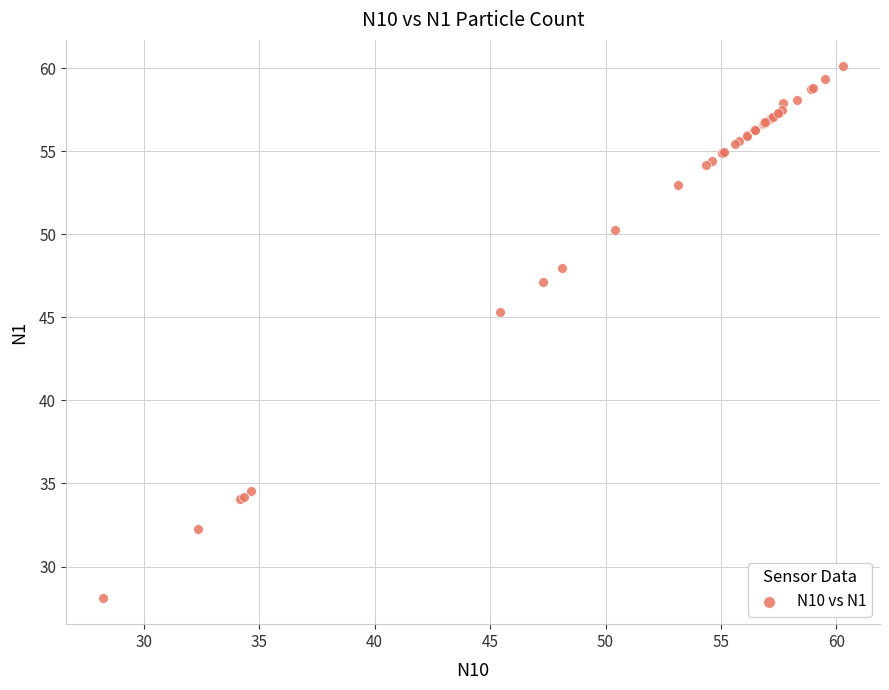

What Y value in the scatter plot is closest to 44?

45.3